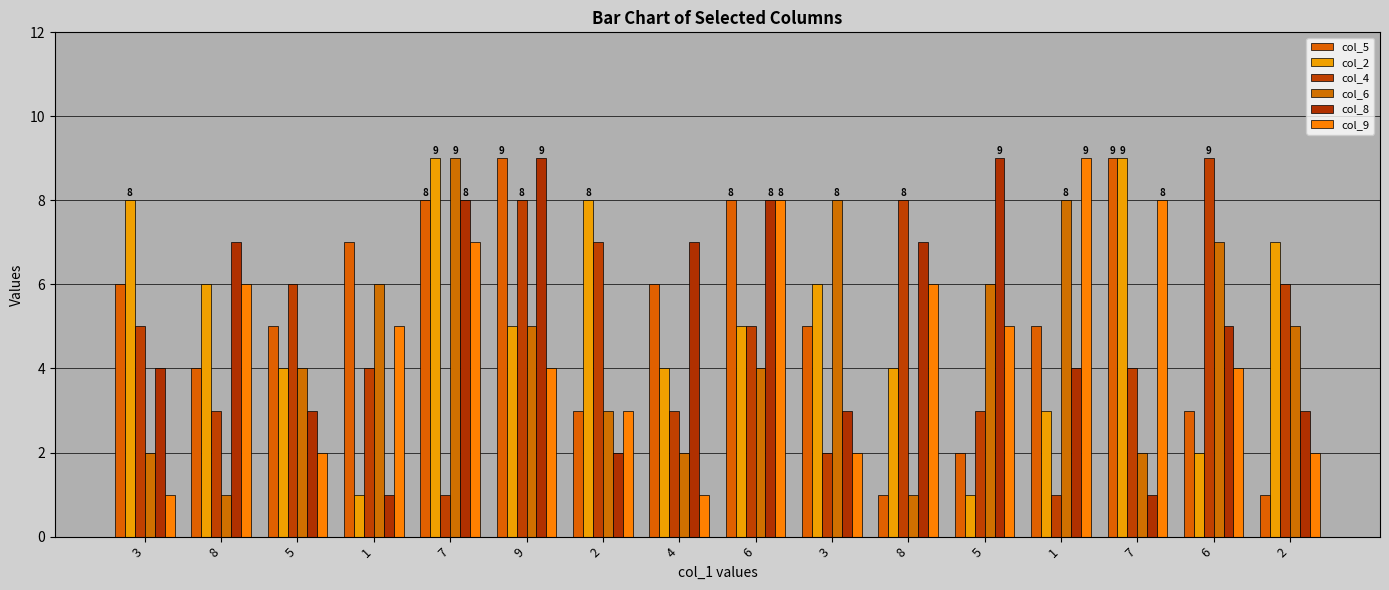

True or false: col_9 has a value of 3 at 7.

False